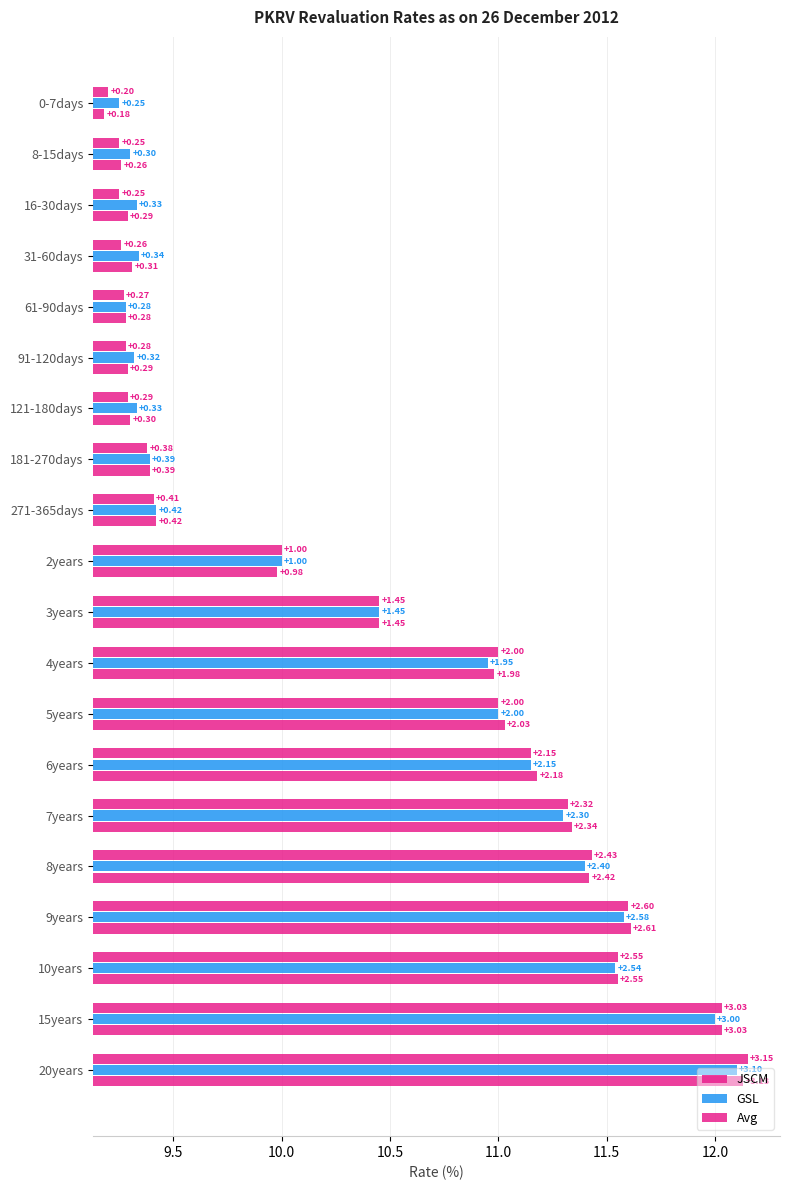

How many values in the GSL series exceed 1?

10